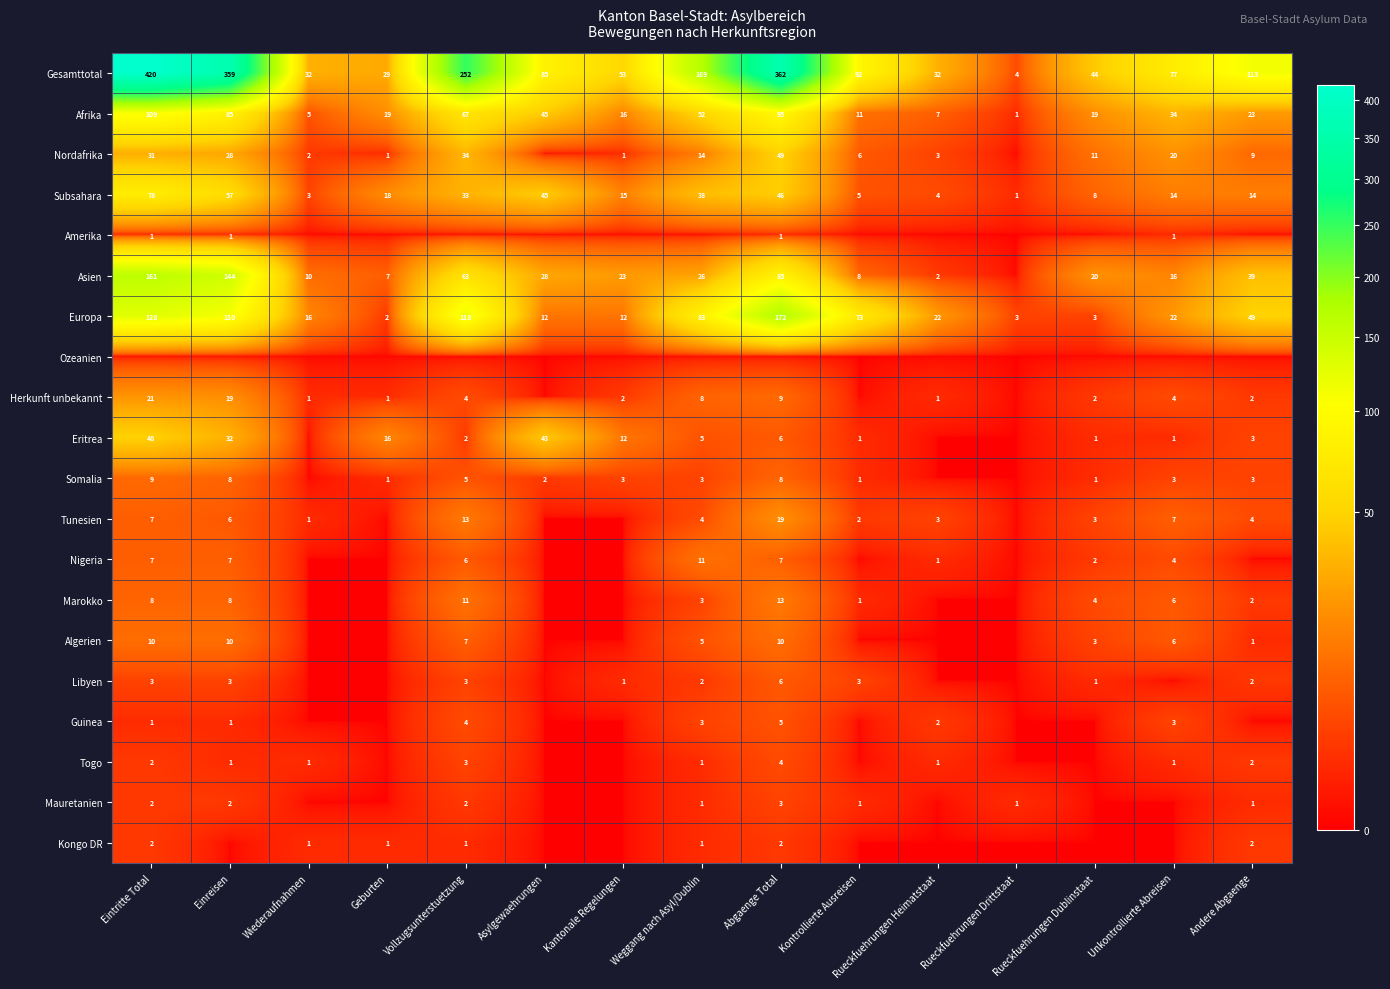

What is the difference between the Tunesien values at Eintritte Total and Kontrollierte Ausreisen?

5